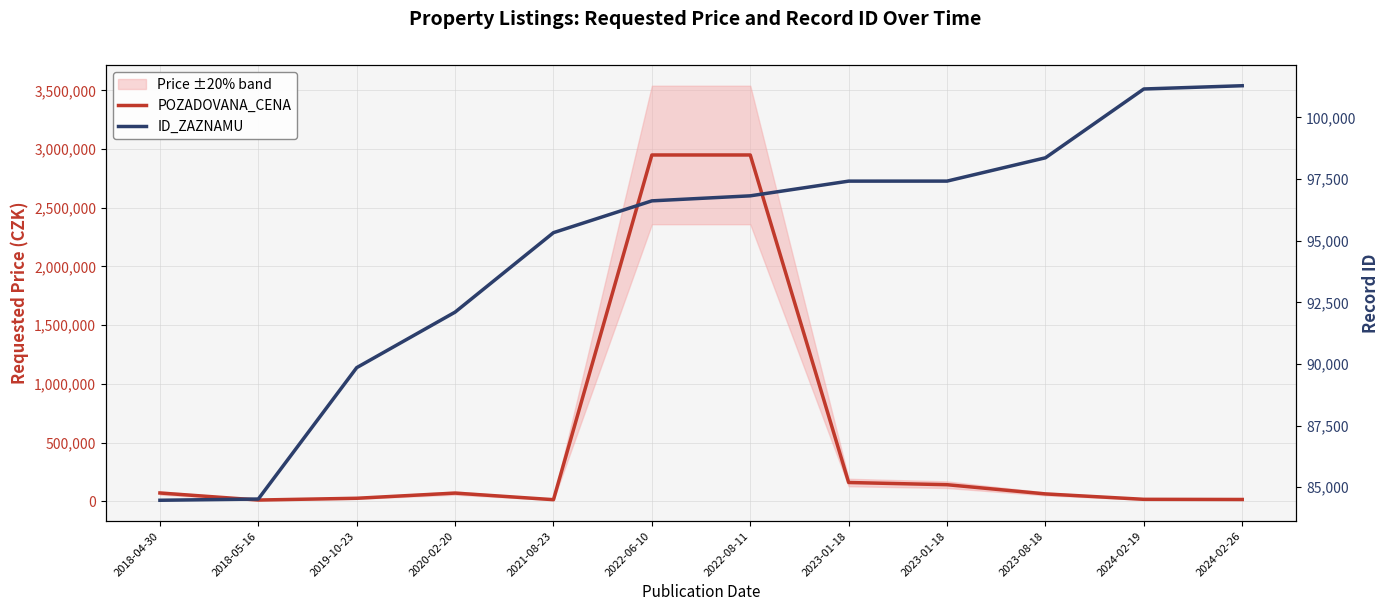

Reading left to right, transcribe all the data shown in this chart.

POZADOVANA_CENA: 70000	10000	25000	69180	13000	2950000	2950000	159315	140610	62125	16000	14700
ID_ZAZNAMU: 84474	84524	89851	92102	95324	96613	96817	97413	97414	98359	101149	101281